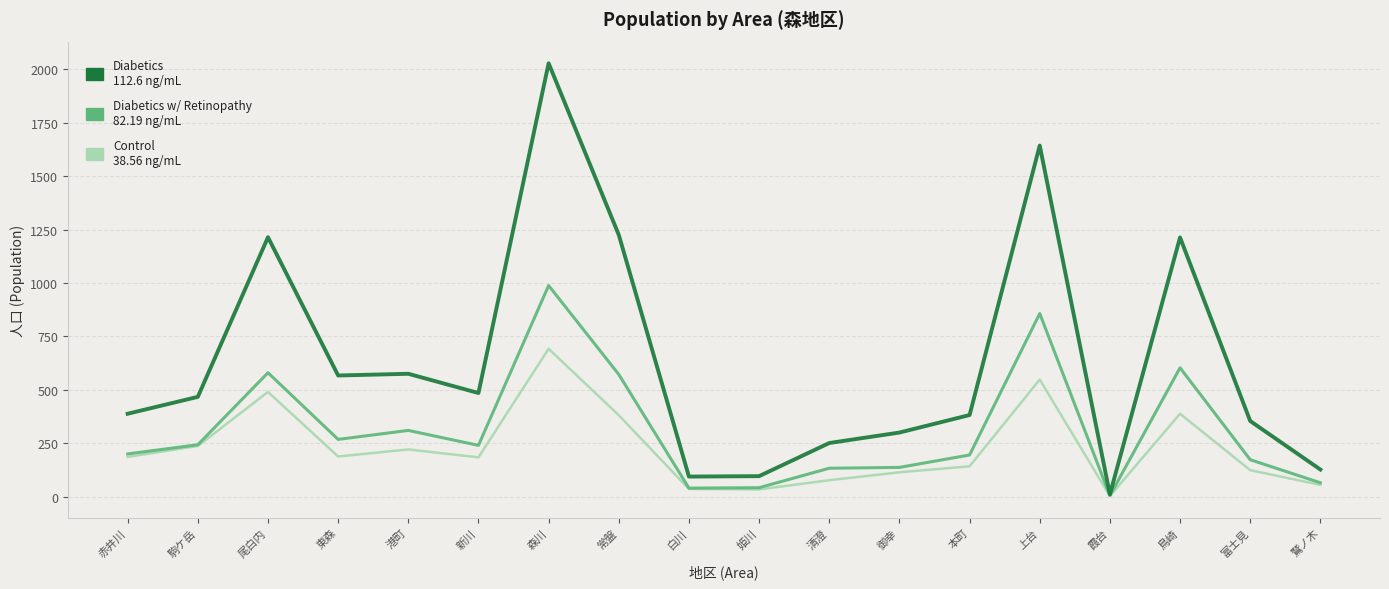

How many lines are shown in the chart?

3